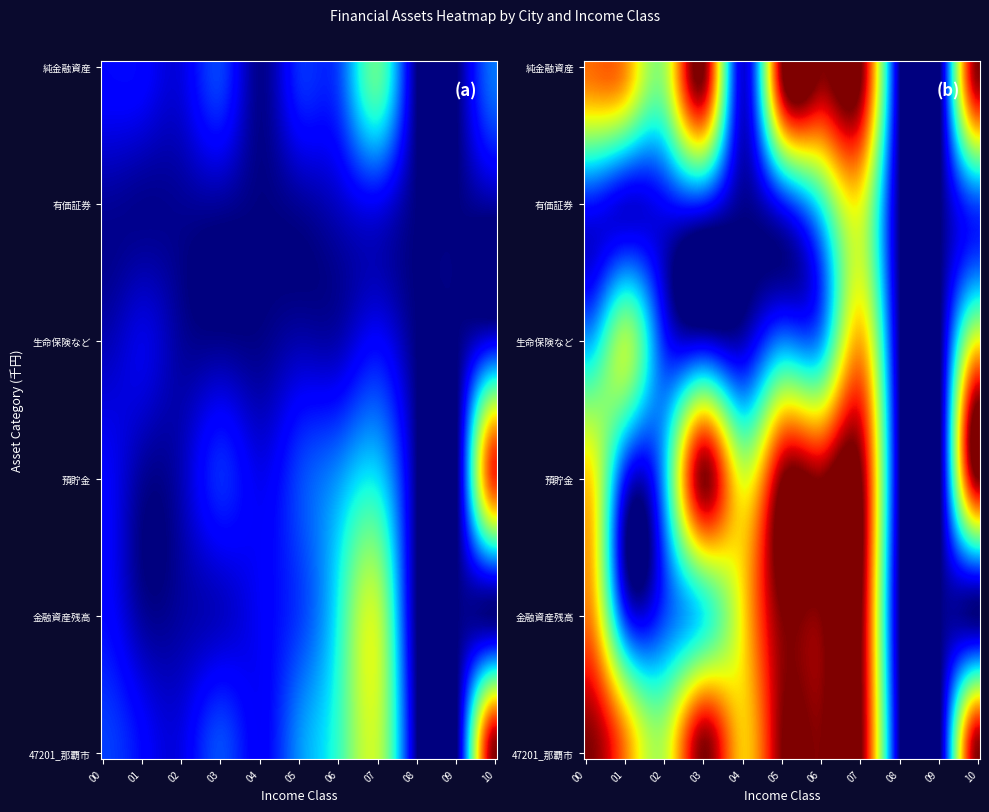

Which category has the highest value in the 純金融資産 series?

07_800～1000万円